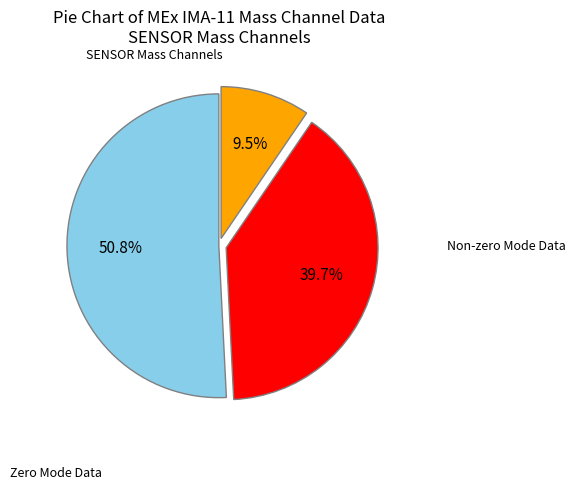

Does any single category account for the majority?

Yes